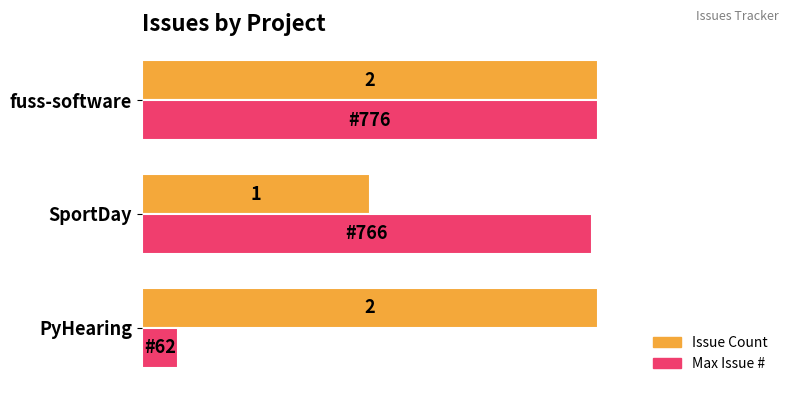

At which label is Issue Count closest to 1?

SportDay